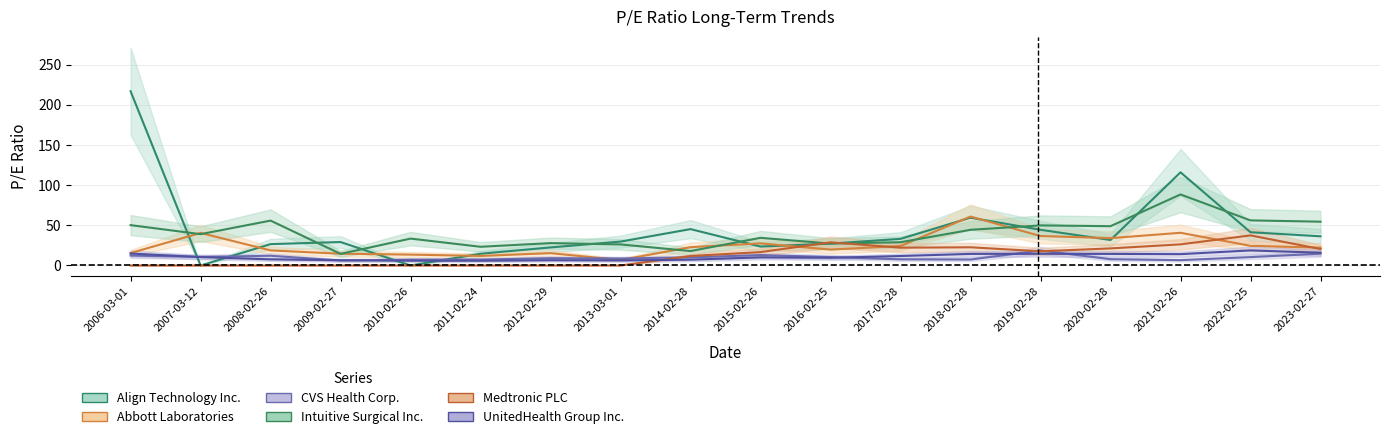

Which label corresponds to the largest value in the chart?

2006-03-01